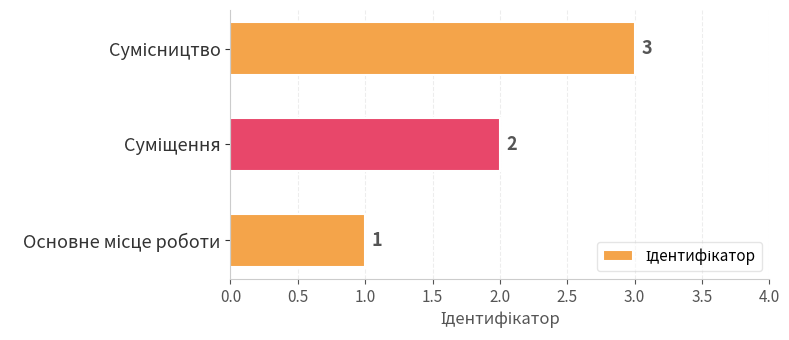

What is the maximum value shown in the chart?

3